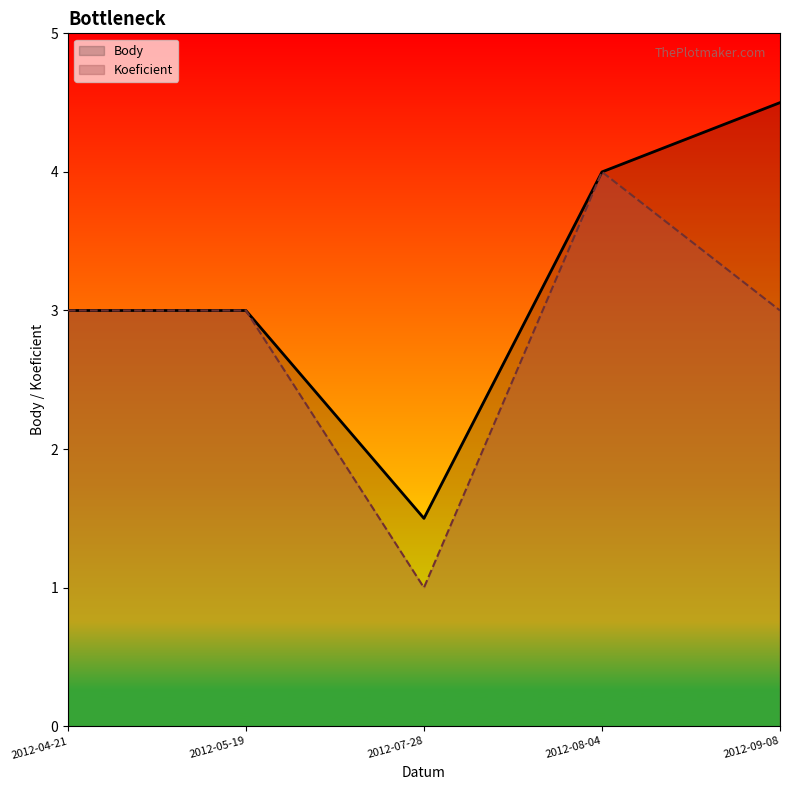

What are all the series names shown in the legend?

Body, Koeficient